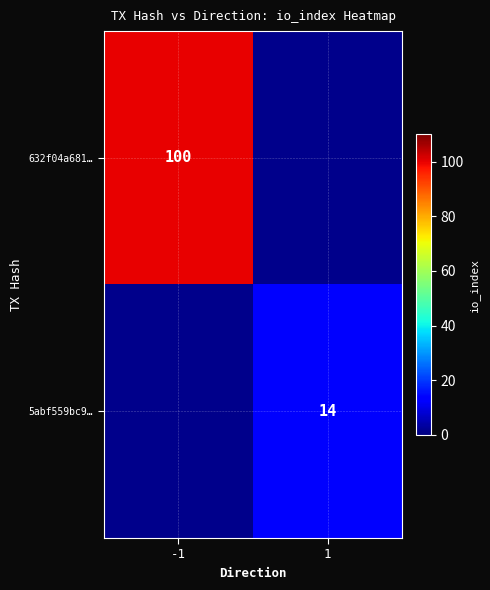

The 5abf559bc9… series shows 14 at 1. True or false?

True